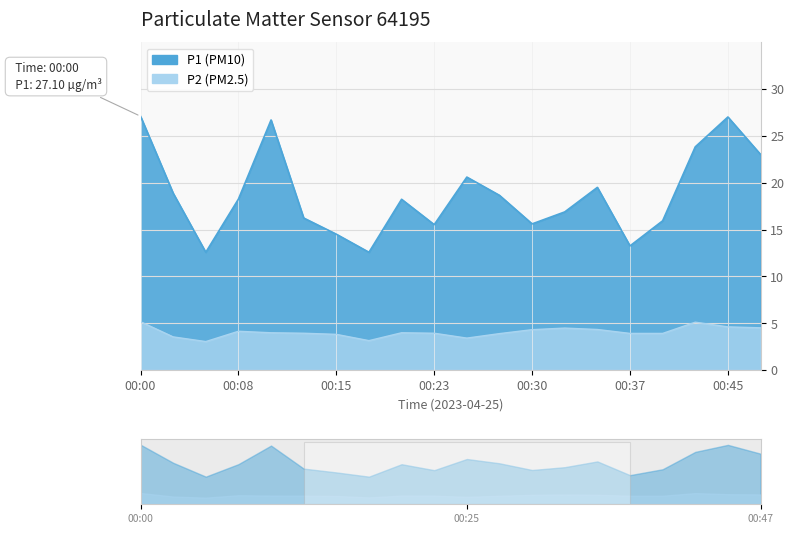

True or false: P2 and P1 cross at least once.

False